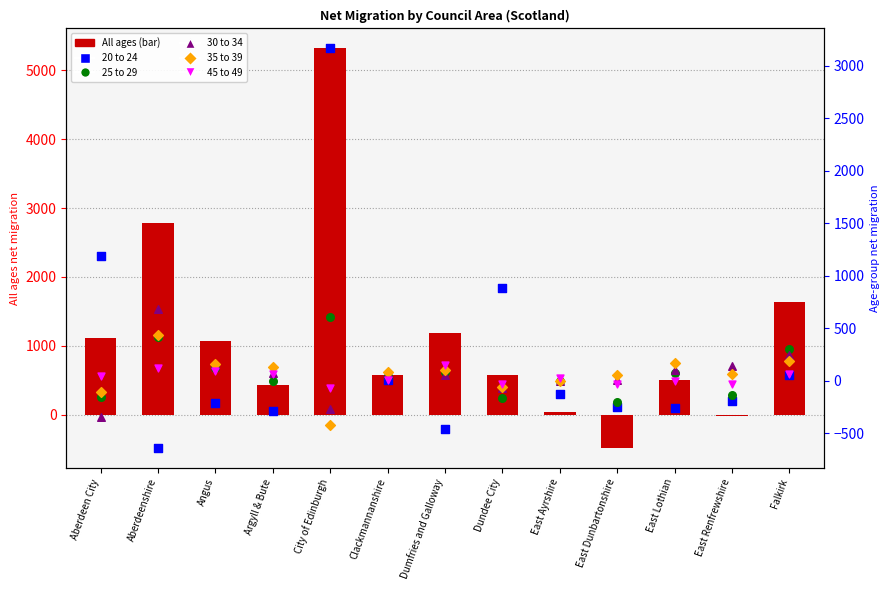

Which series contains the highest Y value?

All ages